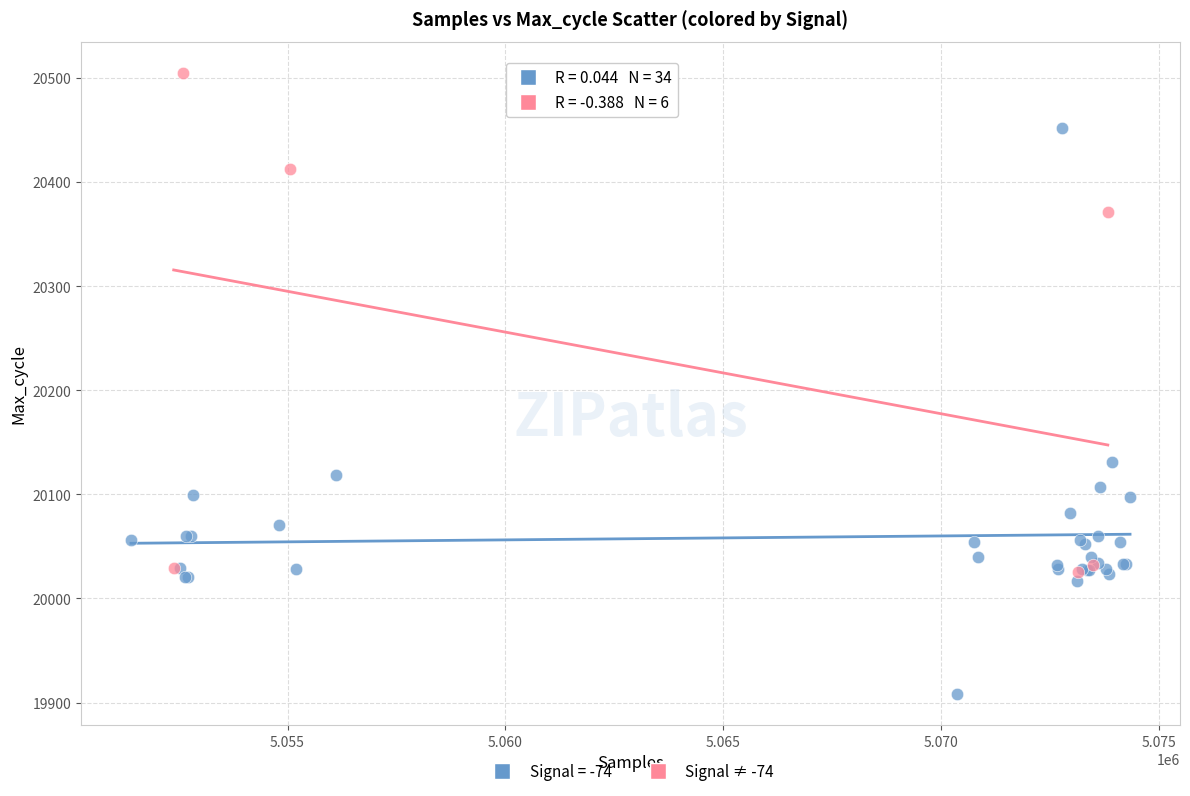

Which series has the widest spread of Y values?

Signal = -74